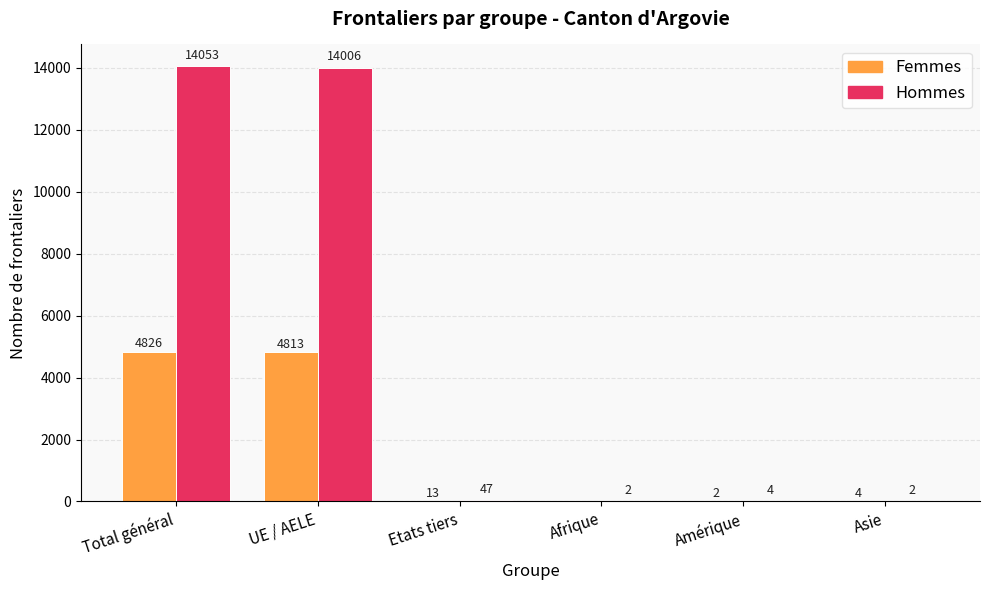

What is the spread (max minus min) of values at Total général?

9227